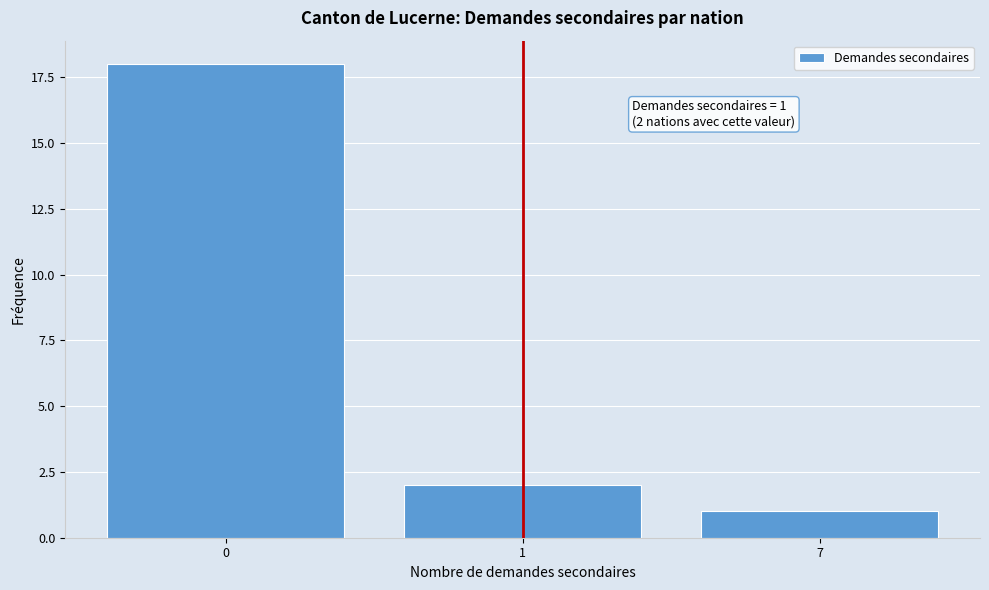

Reading left to right, what are all the values shown in this chart?

18	2	1